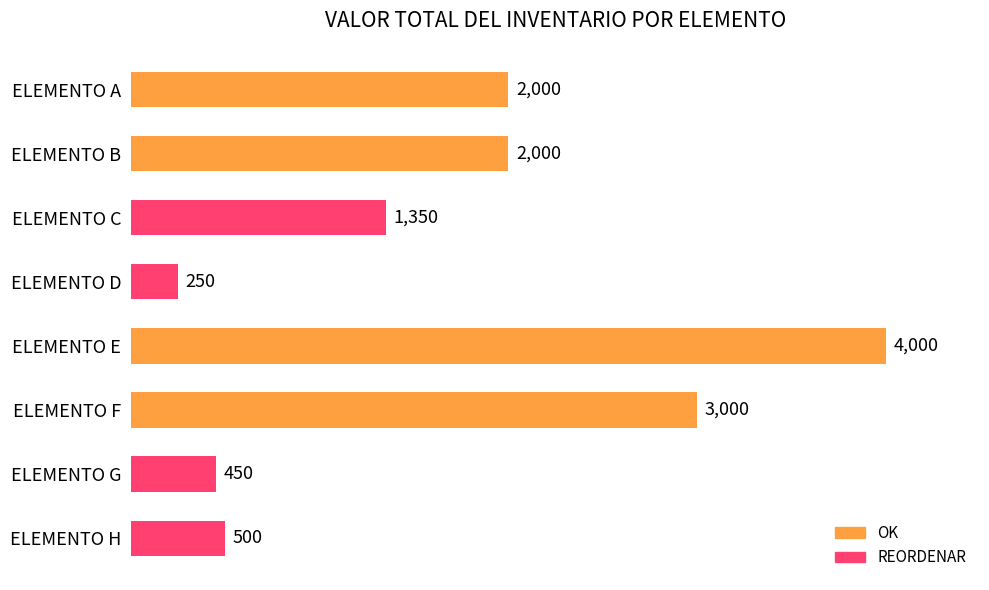

What is the approximate value at ELEMENTO F?

3000